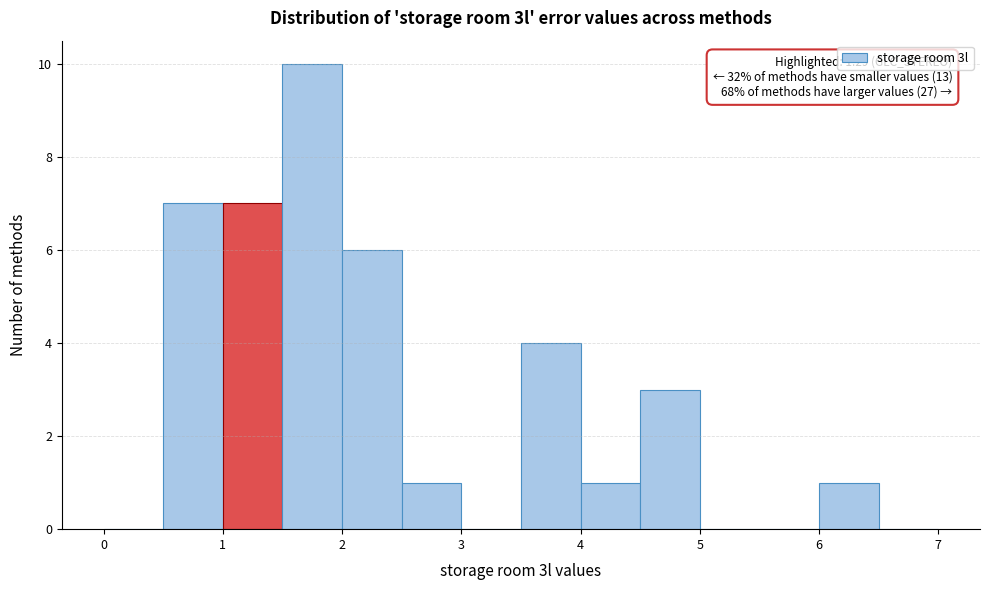

Which range on the x-axis has the tallest bar?

1.5 to 2.0